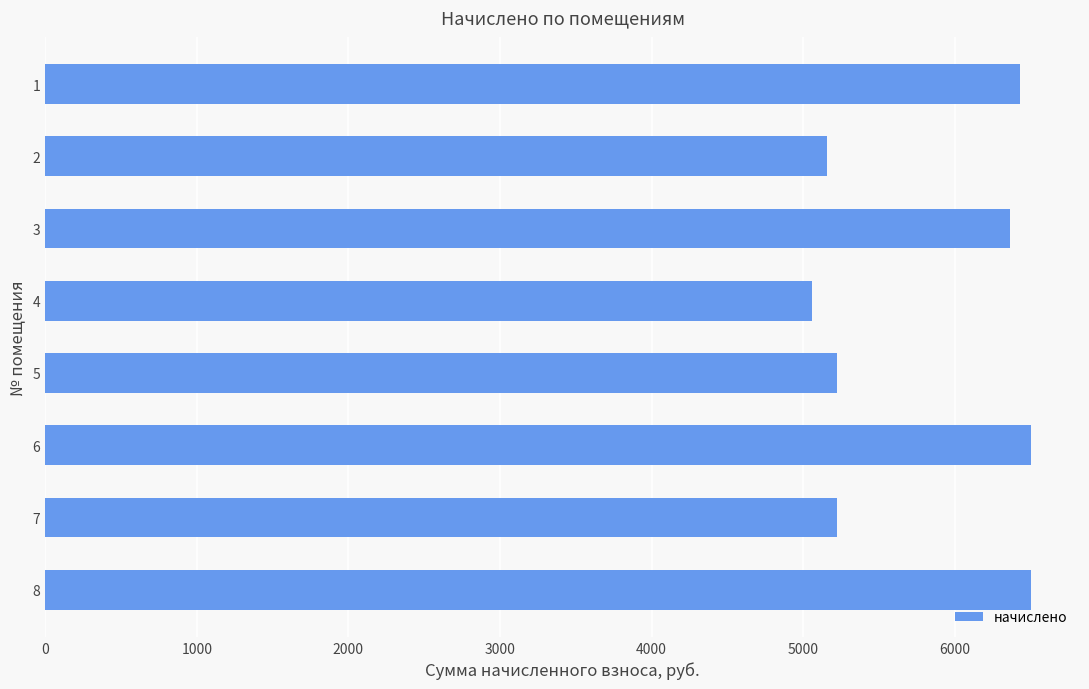

What is the ratio of the value at 4 to the value at 1?

0.8